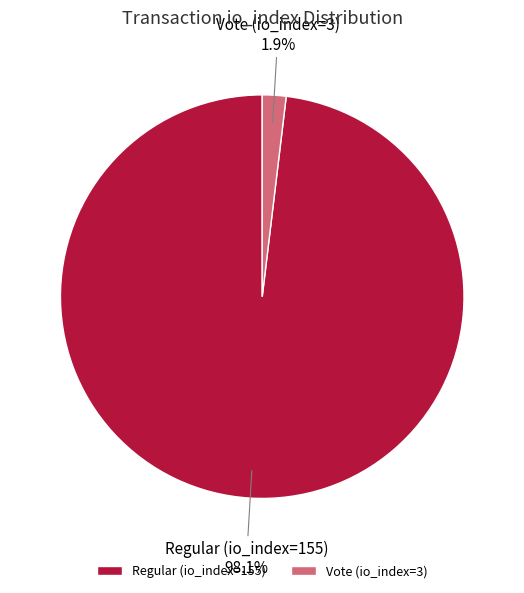

True or false: Regular (io_index=155) accounts for 98% of the total.

True